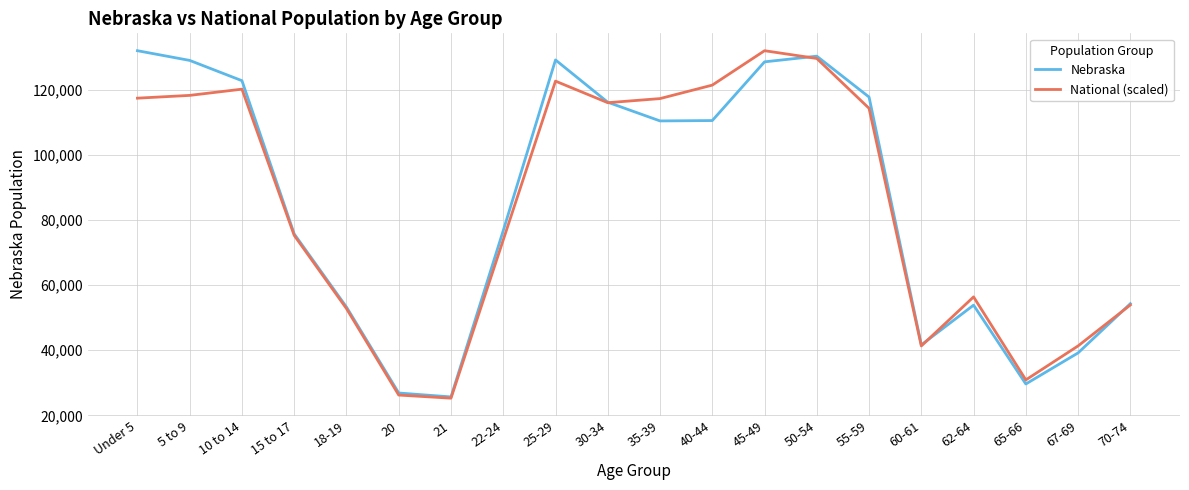

At how many categories does at least one series exceed 32142?

17